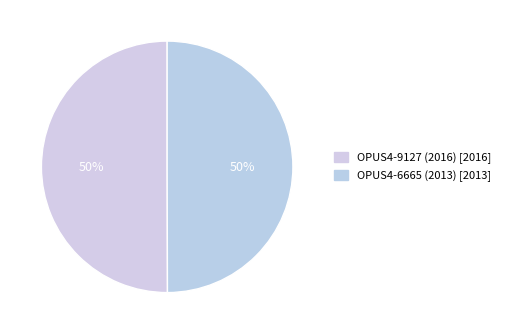

Count the number of slices in the pie.

2